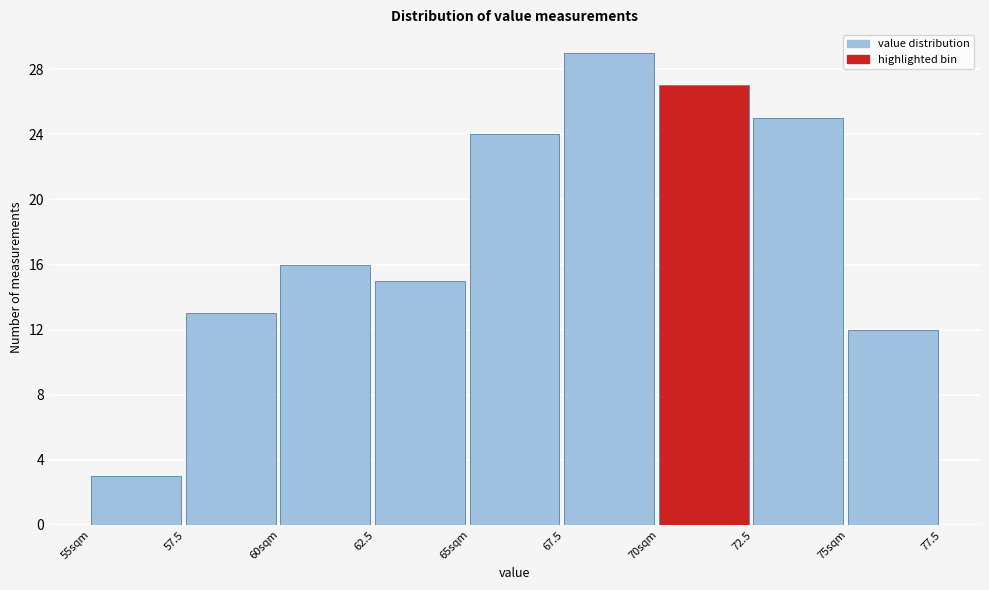

Reading right to left, list all the values displayed in this chart.

75sqm=12	72.5=25	70sqm=27	67.5=29	65sqm=24	62.5=15	60sqm=16	57.5=13	55sqm=3